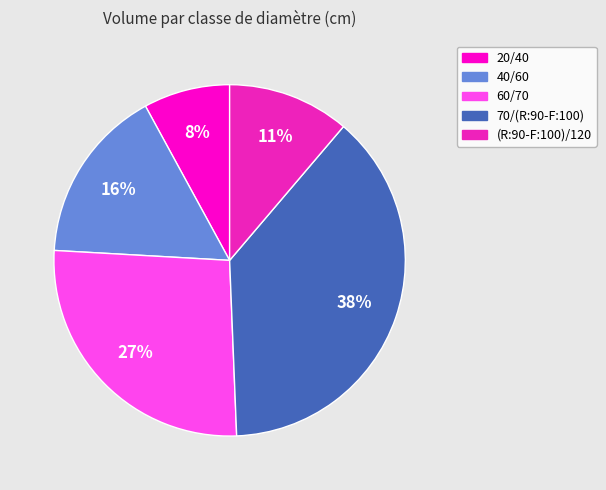

Between 40/60 and (R:90-F:100)/120, which is larger?

40/60